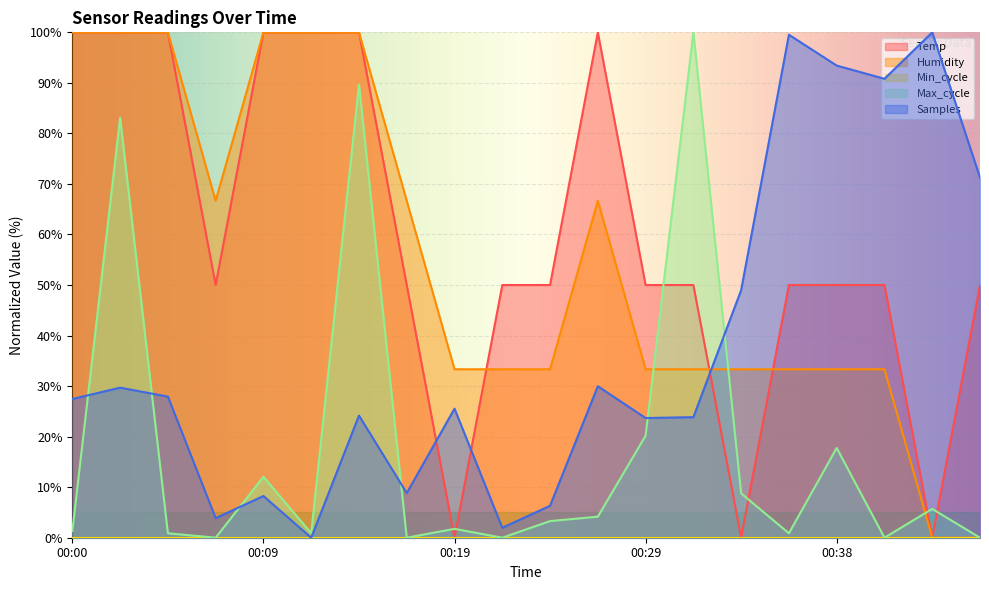

How many lines are shown in the chart?

5